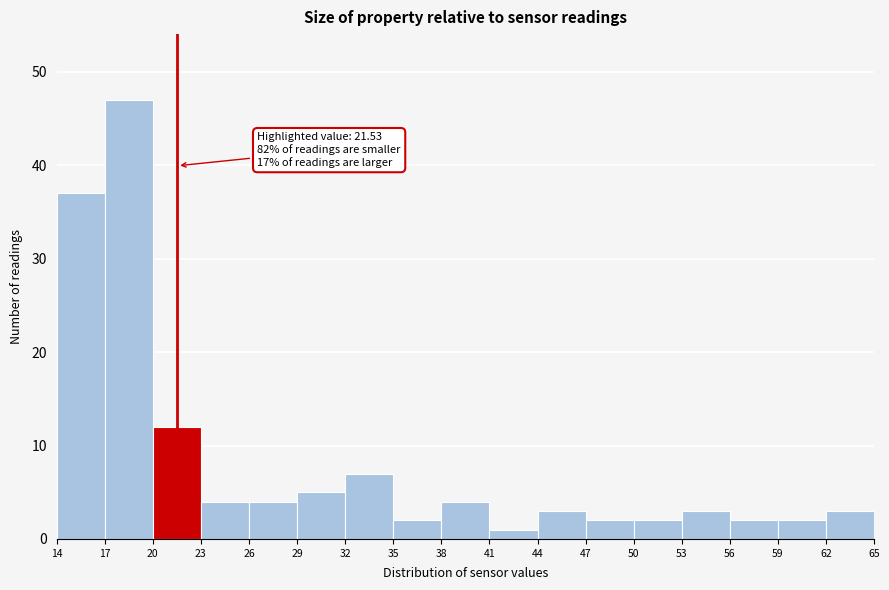

Over which range of the x-axis is the bar tallest?

17 to 20